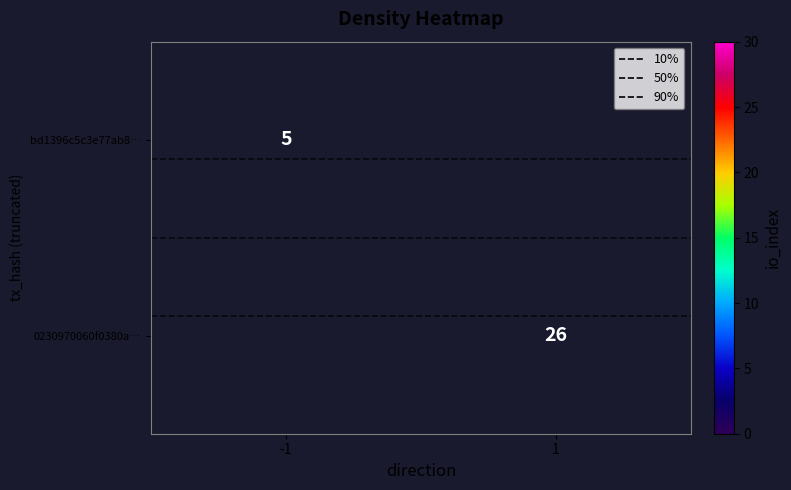

At which label does 10% reach its peak?

-1